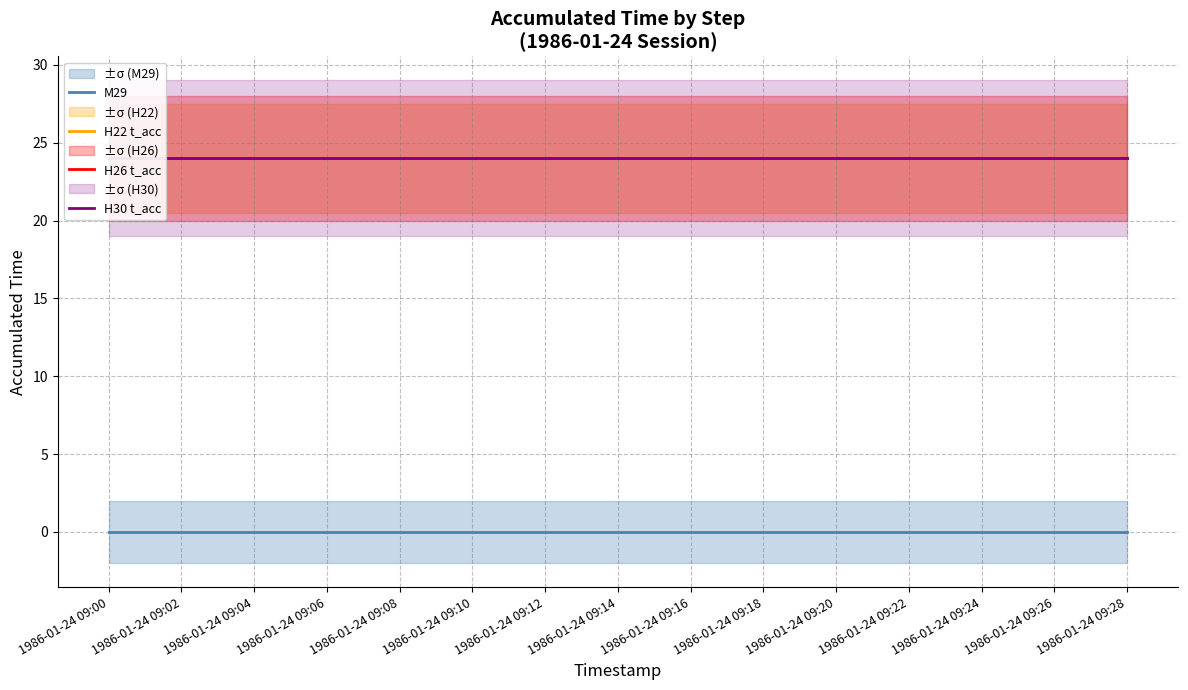

At which label is M29 closest to 0?

1986-01-24 09:00